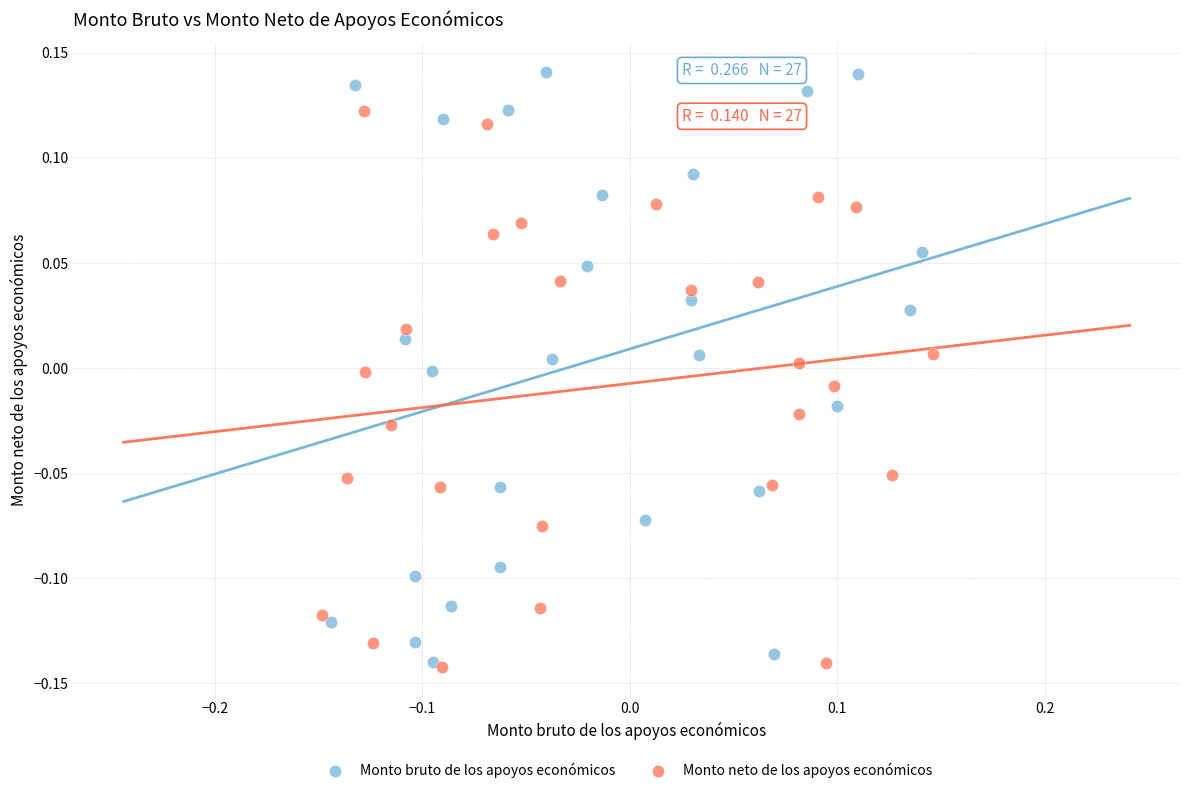

Which series has the widest spread of Y values?

Monto bruto de los apoyos económicos